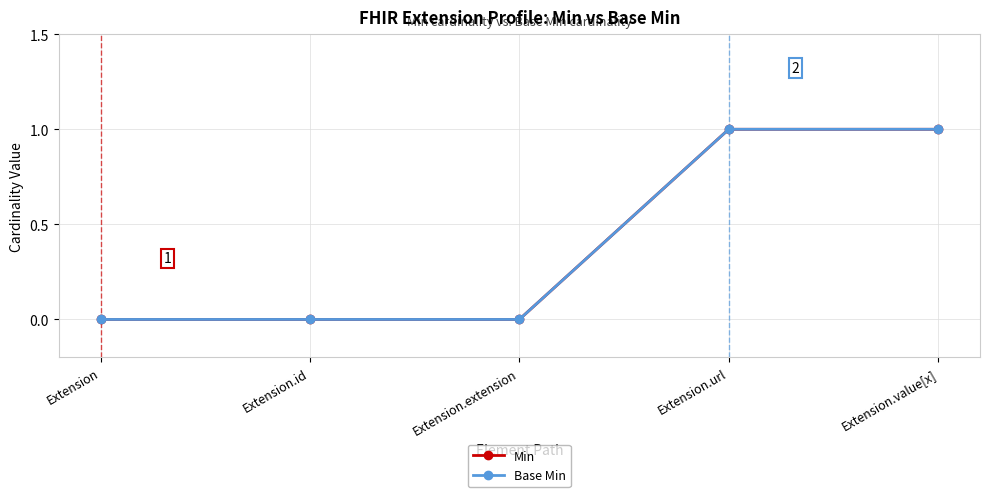

True or false: Base Min has a value of 1 at Extension.value[x].

True